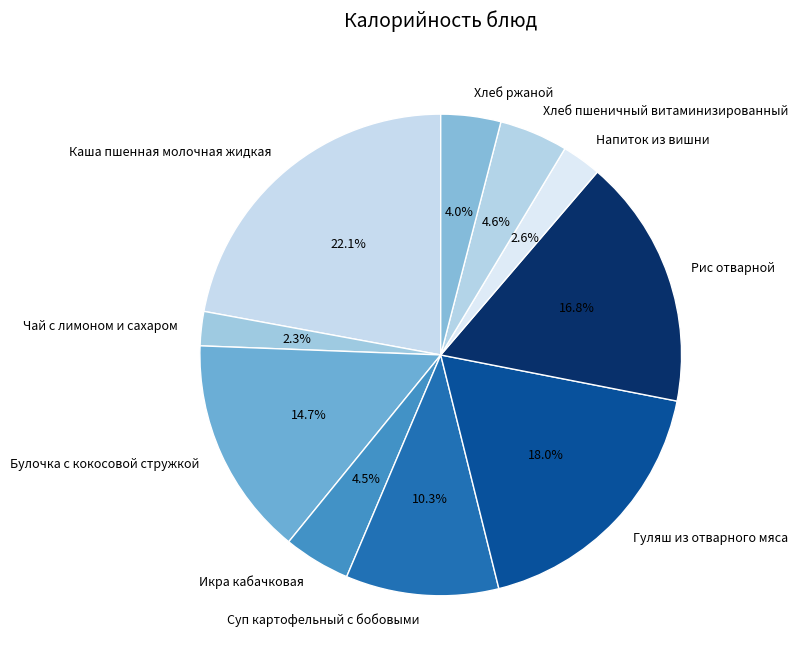

How many segments does this pie chart have?

10